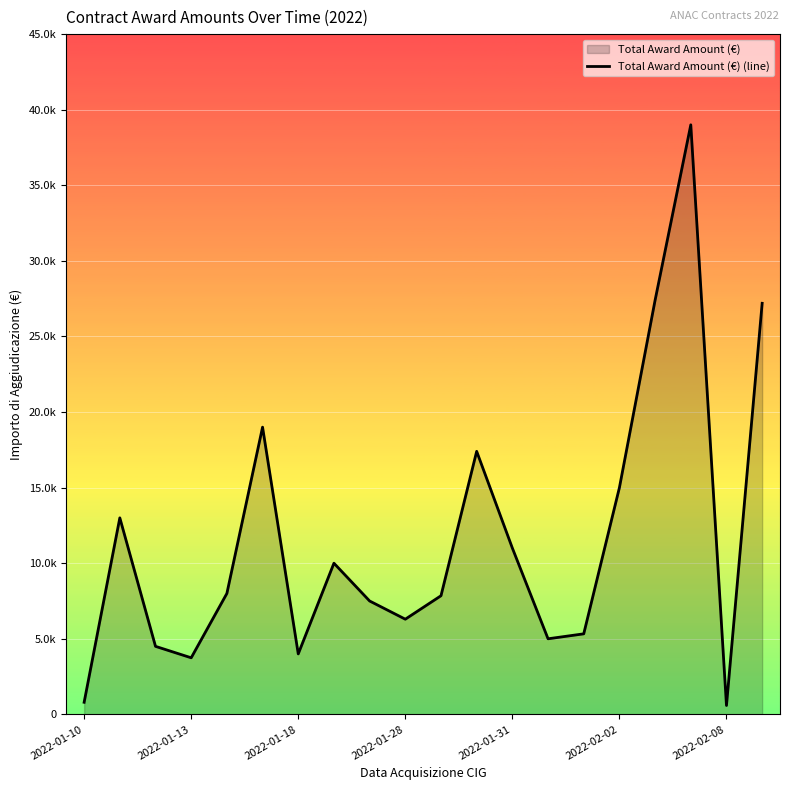

How many data points are less than 8000?

10